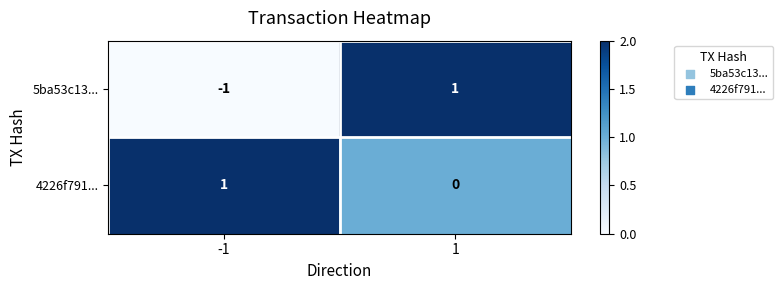

Is the value of 5ba53c13... at 1 greater than the value of 4226f791... at 1?

Yes